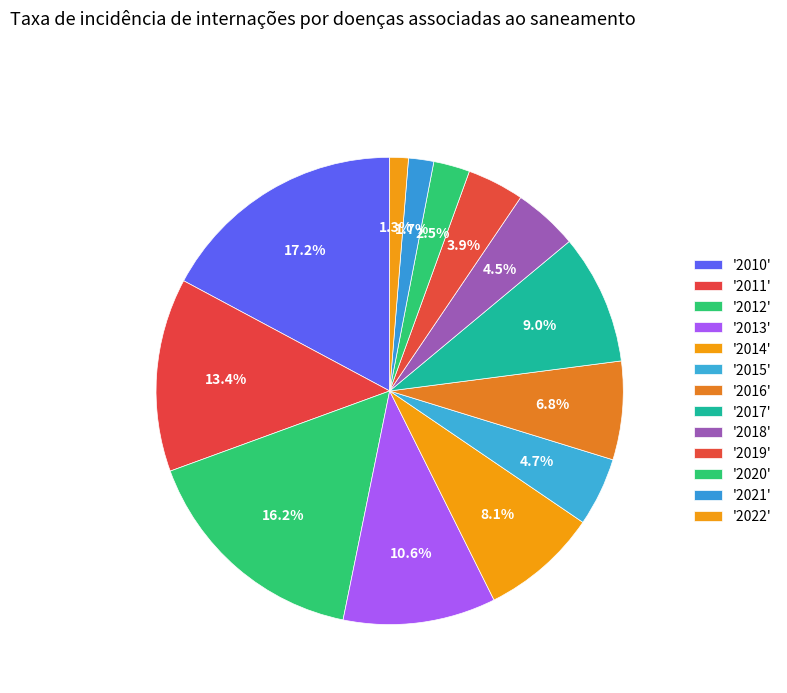

How many segments does this pie chart have?

13